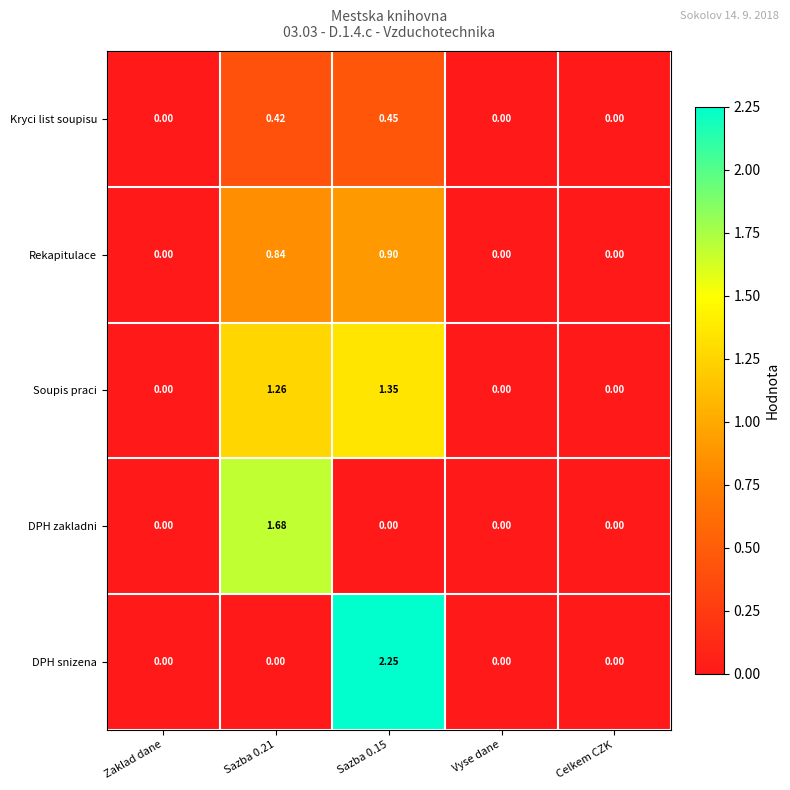

List the series in order of their peak value, lowest first.

Kryci list soupisu, Rekapitulace, Soupis praci, DPH zakladni, DPH snizena